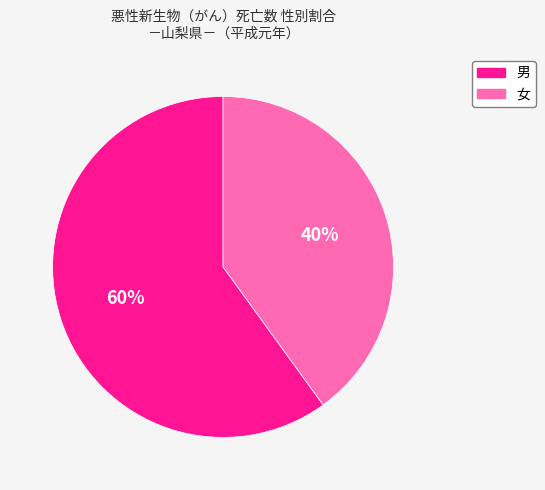

To the nearest percent, what is the combined percentage of 男 and 女?

100%